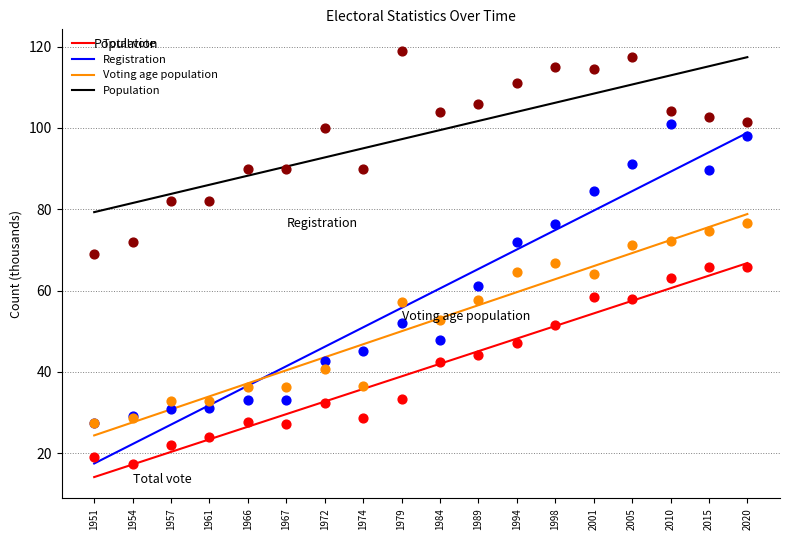

Which series has the widest spread of Y values?

Registration